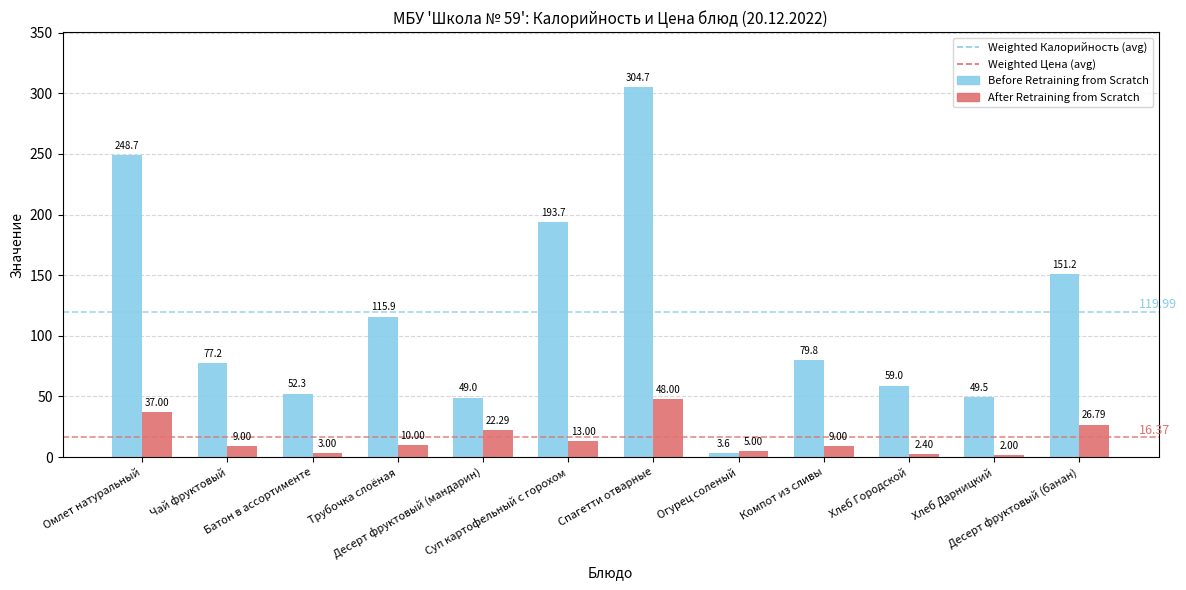

What position from the right is Суп картофельный с горохом?

7